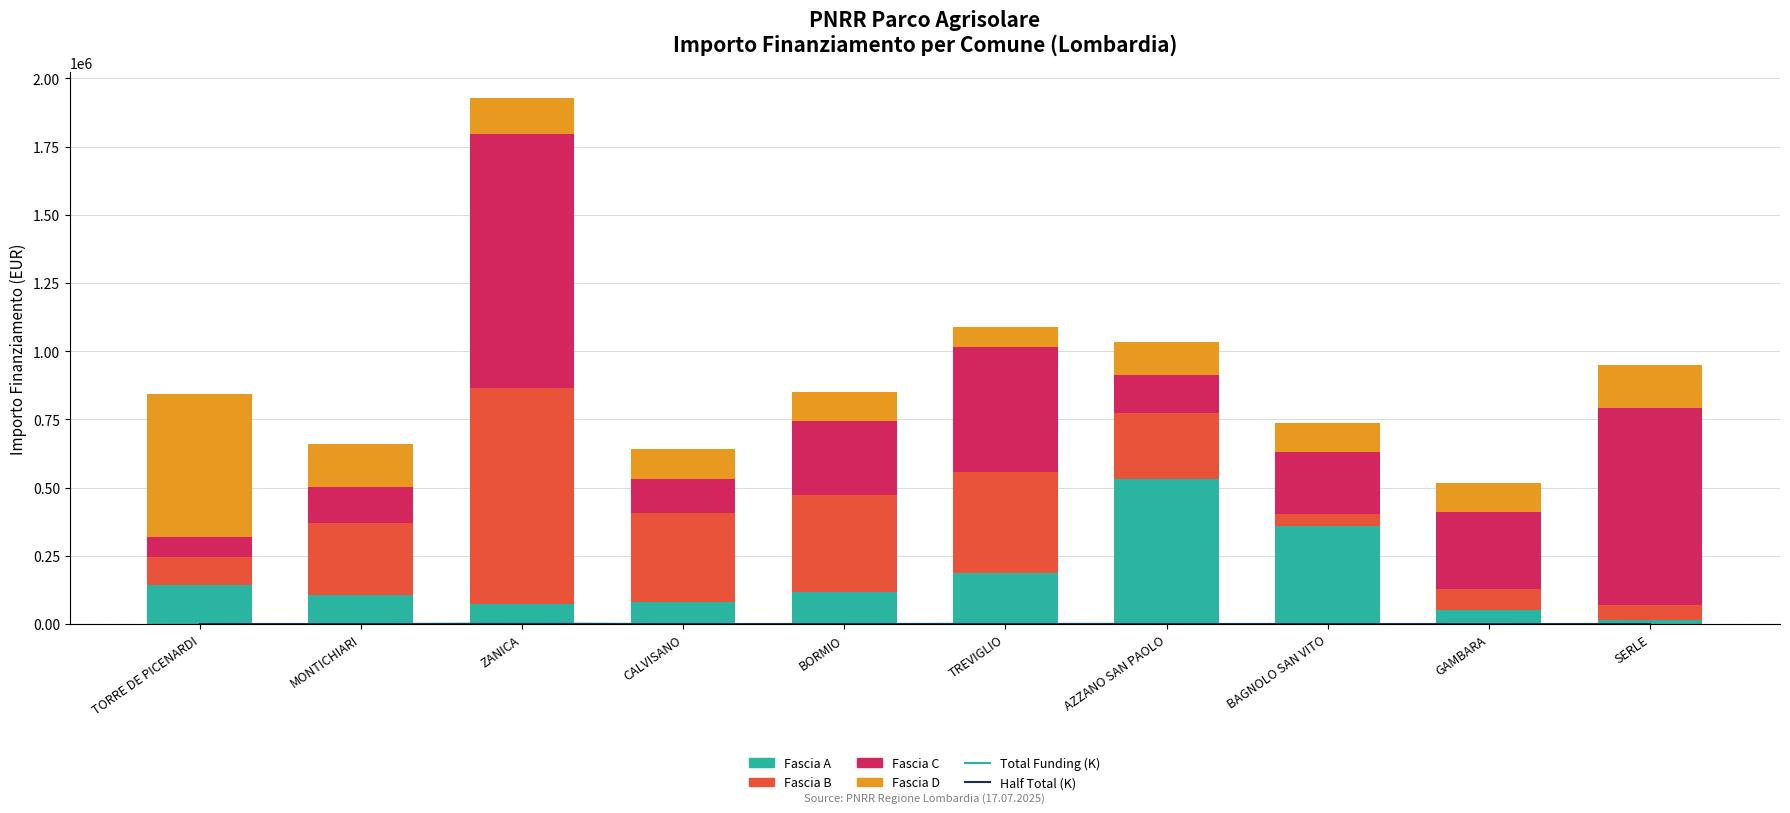

What is the minimum value for Fascia D?

73520.0